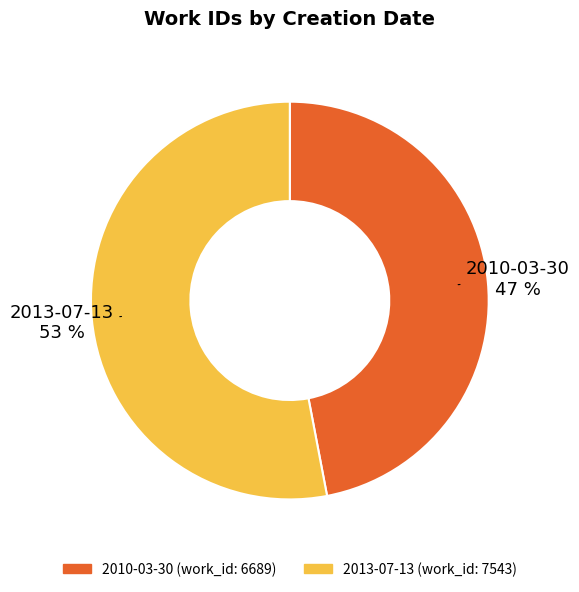

Approximately how many times larger is the value at 2013-07-13 compared to 2010-03-30?

1.1